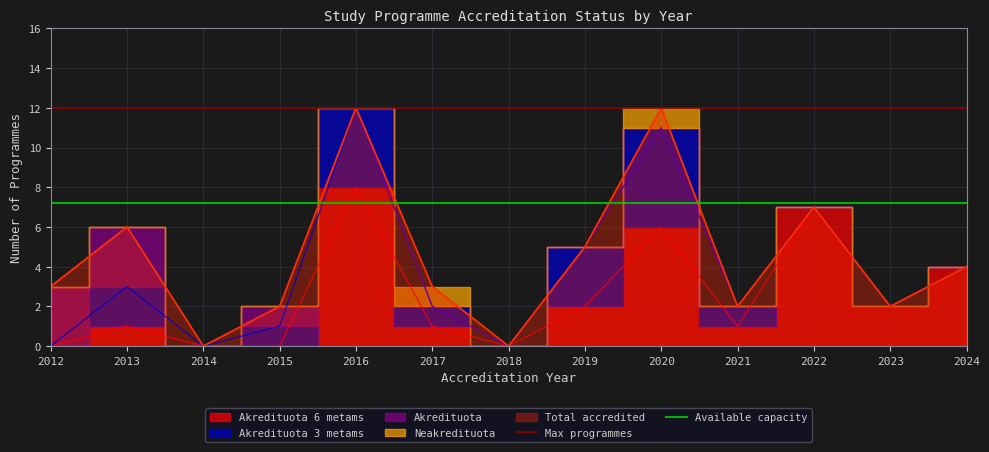

Is it true that Max programmes equals 21.6 at 2012?

False